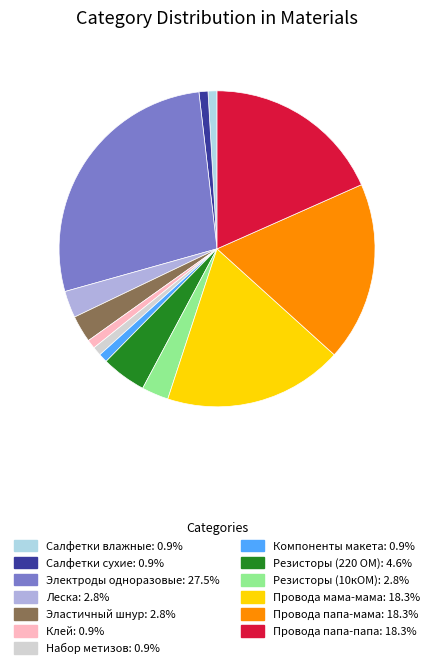

How many segments does this pie chart have?

13